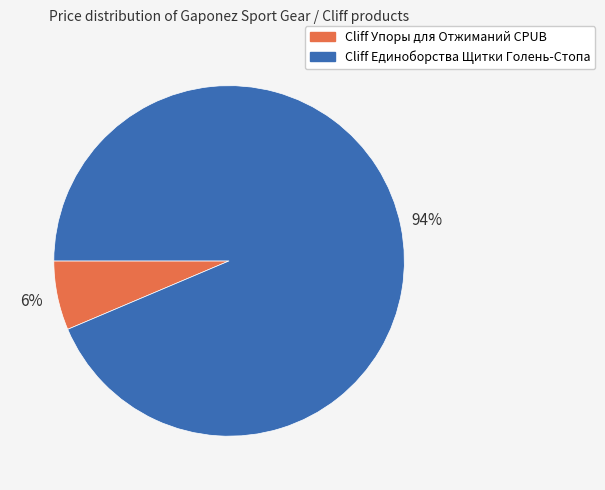

How many slices are in this pie chart?

2